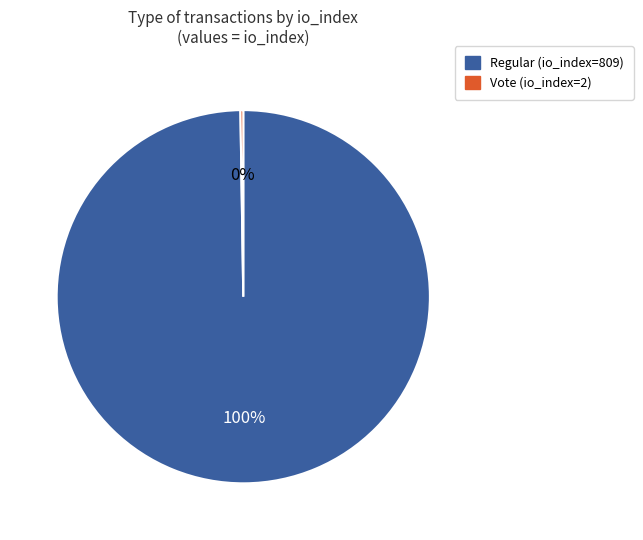

To the nearest percent, what percentage of the pie is Regular (io_index=809)?

100%